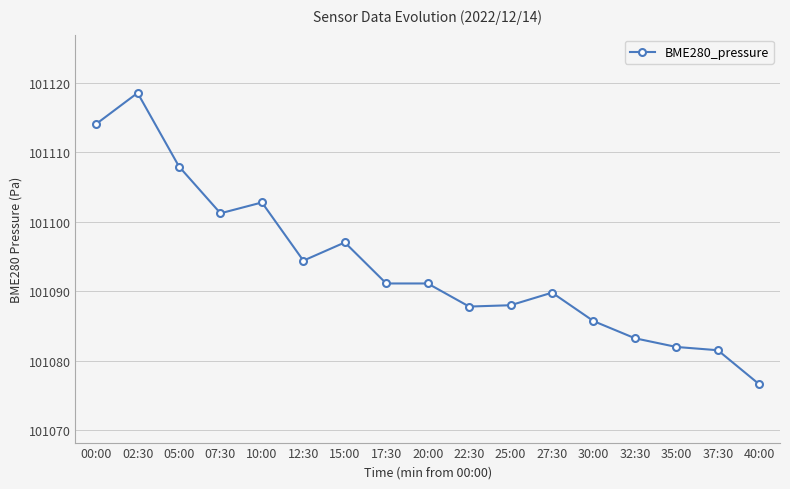

How many lines are shown in the chart?

1